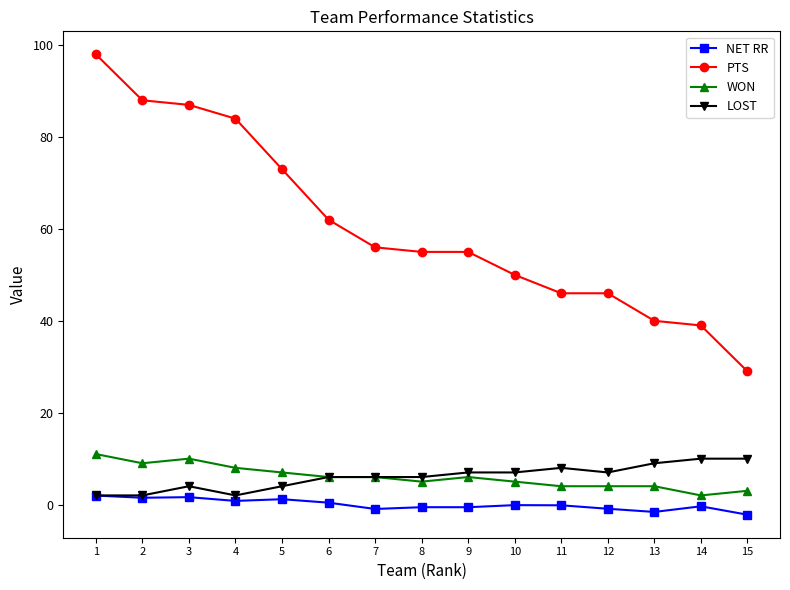

Which series has the widest spread of values?

PTS